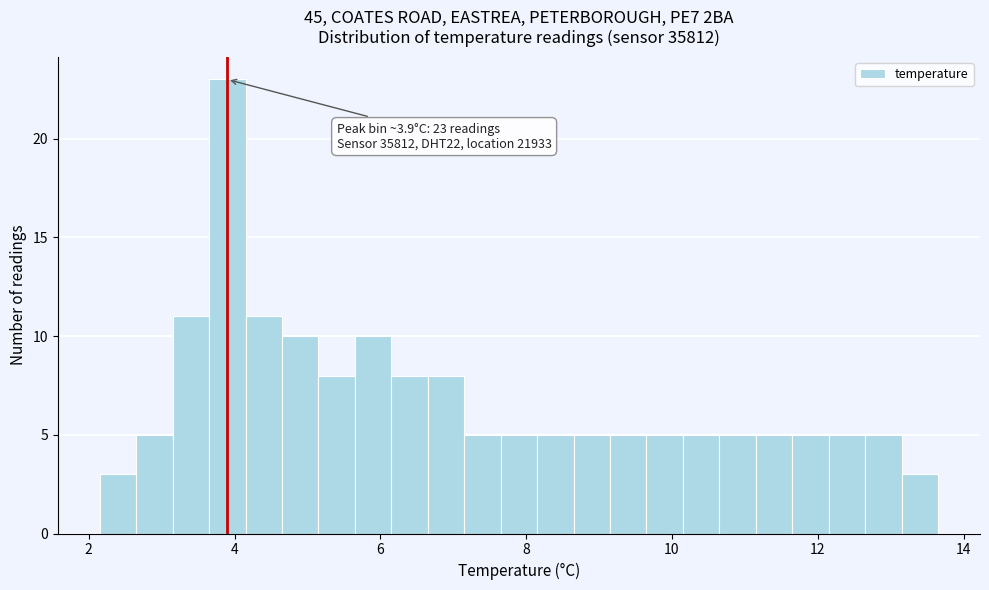

Around what value on the x-axis is the tallest bar? Give the approximate position of its centre, as read against the axis.

4.0